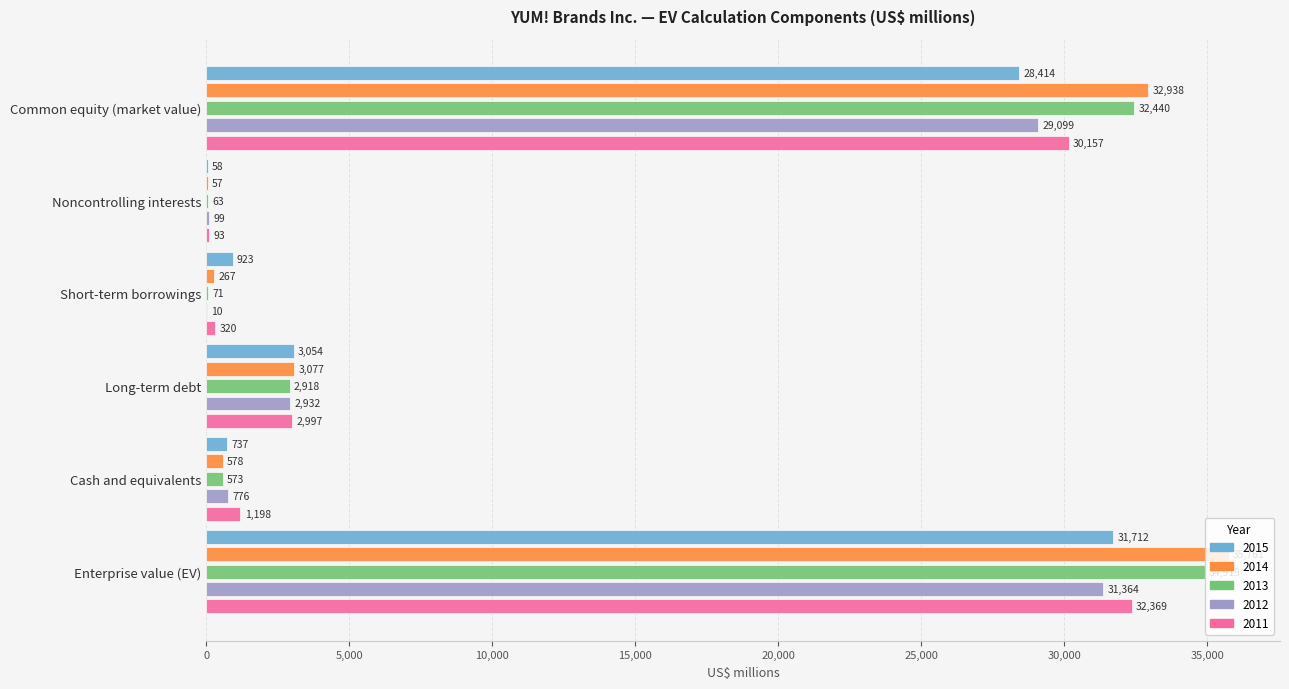

The 2011 series shows 1198 at Cash and equivalents. True or false?

True